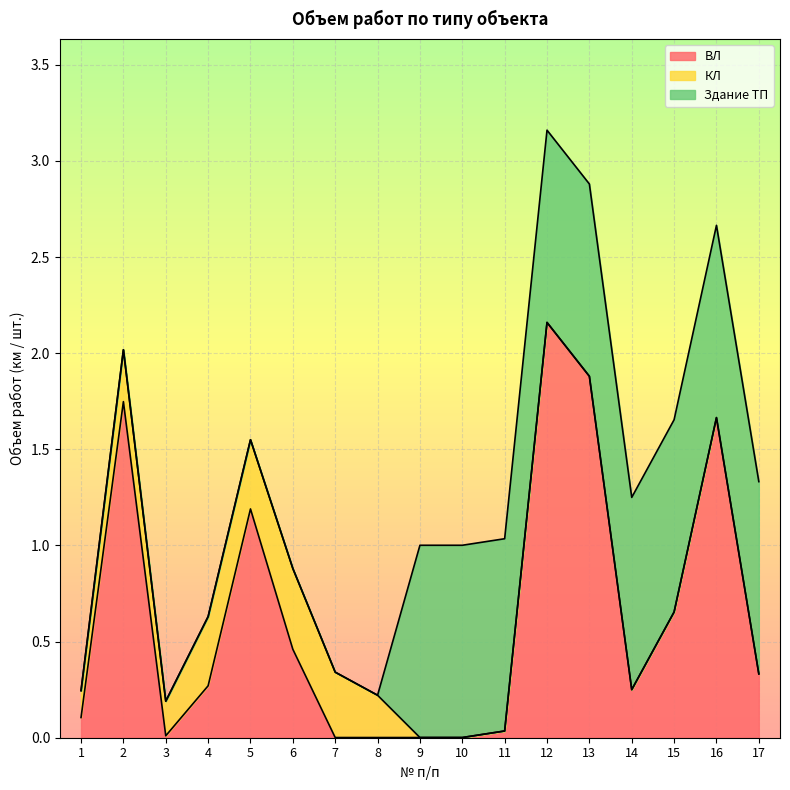

What is the value of the Здание ТП point at the 9th from the left?

1.0